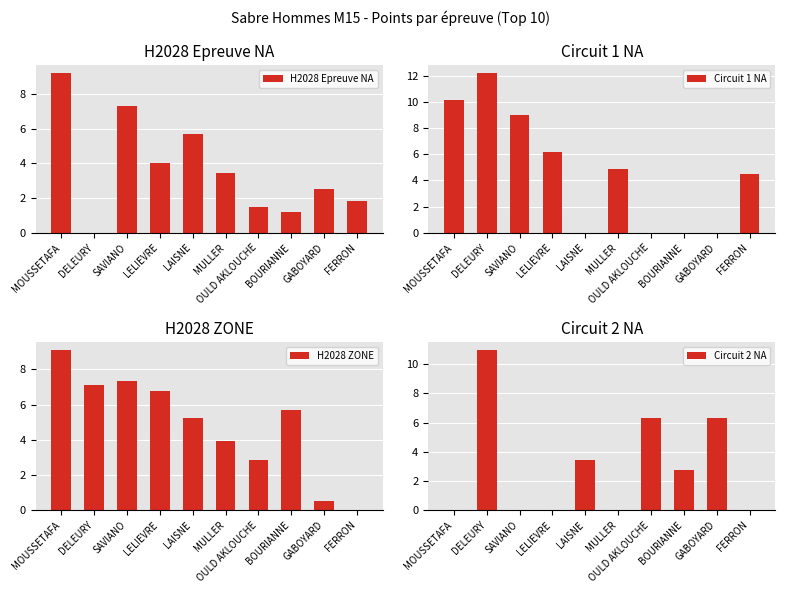

What is the sum of the H2028 ZONE values at LELIEVRE and MULLER?

10.7